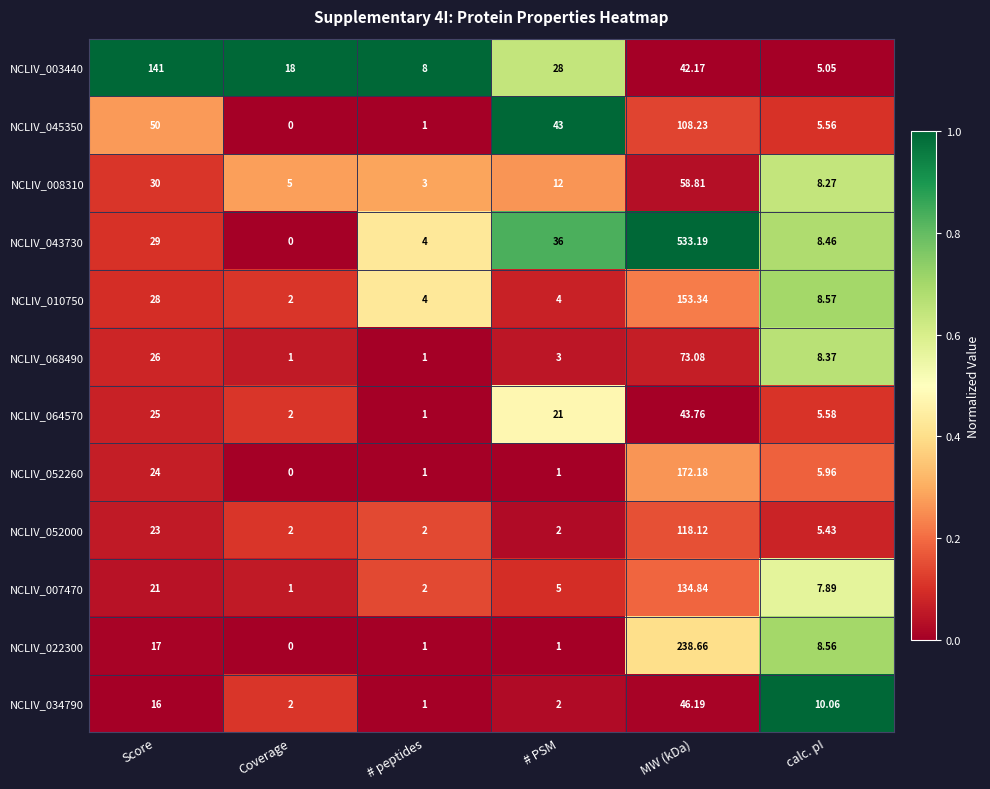

Where does the NCLIV_045350 series first go above 43?

Score